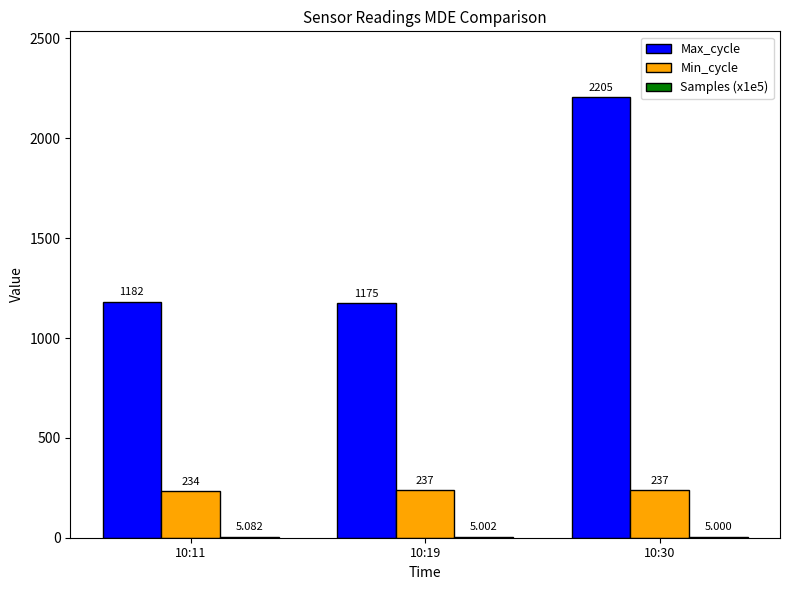

How many distinct data groups are displayed?

3